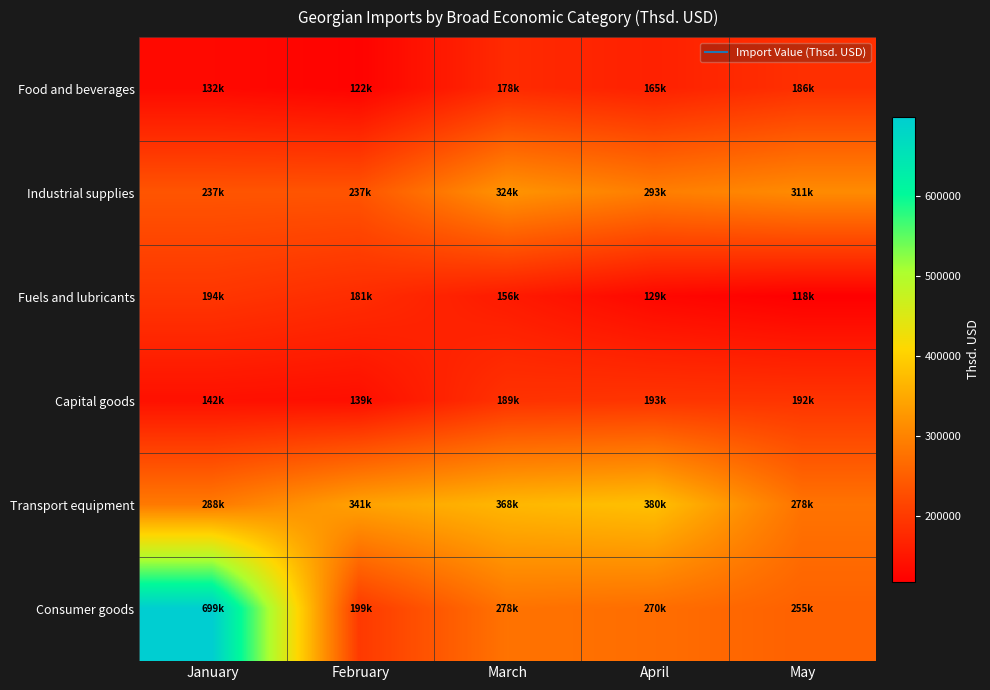

What is the maximum value shown in the chart?

699154.5